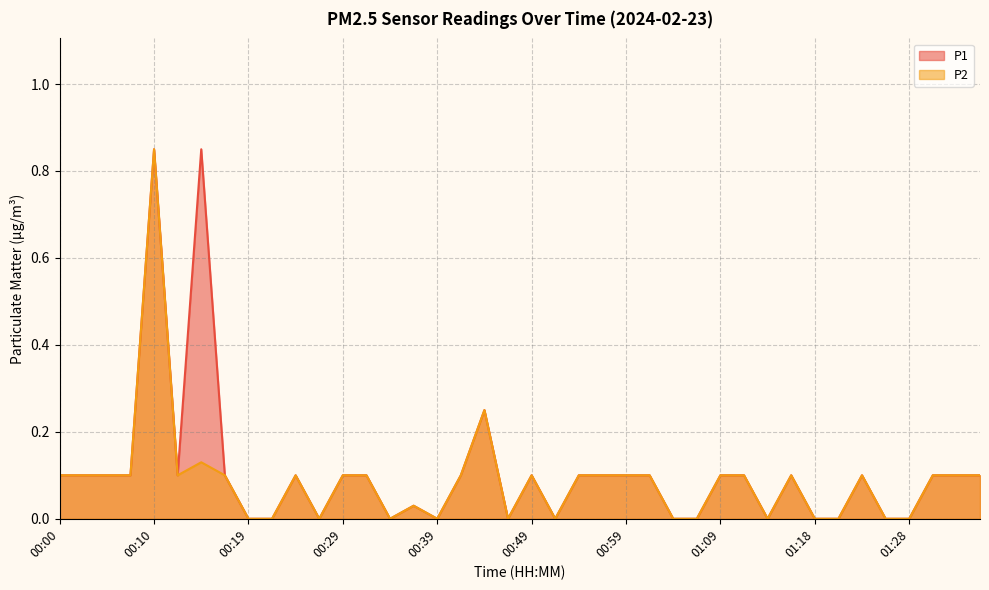

What is the maximum value shown in the chart?

0.8